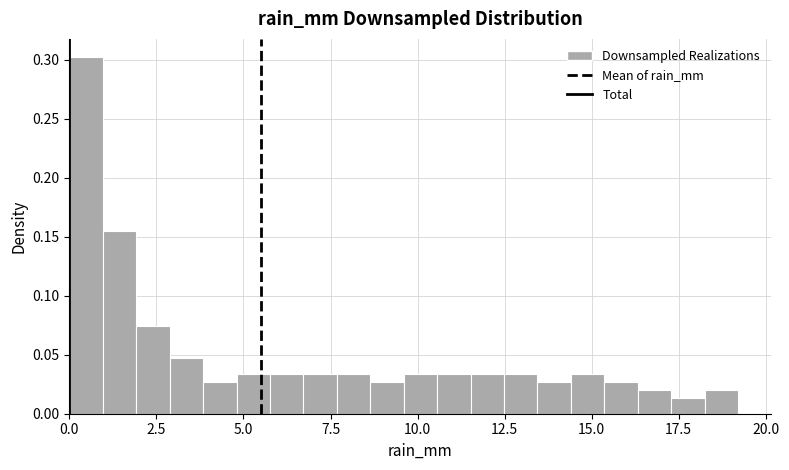

Around what value on the x-axis is the tallest bar? Give the approximate position of its centre, as read against the axis.

0.5